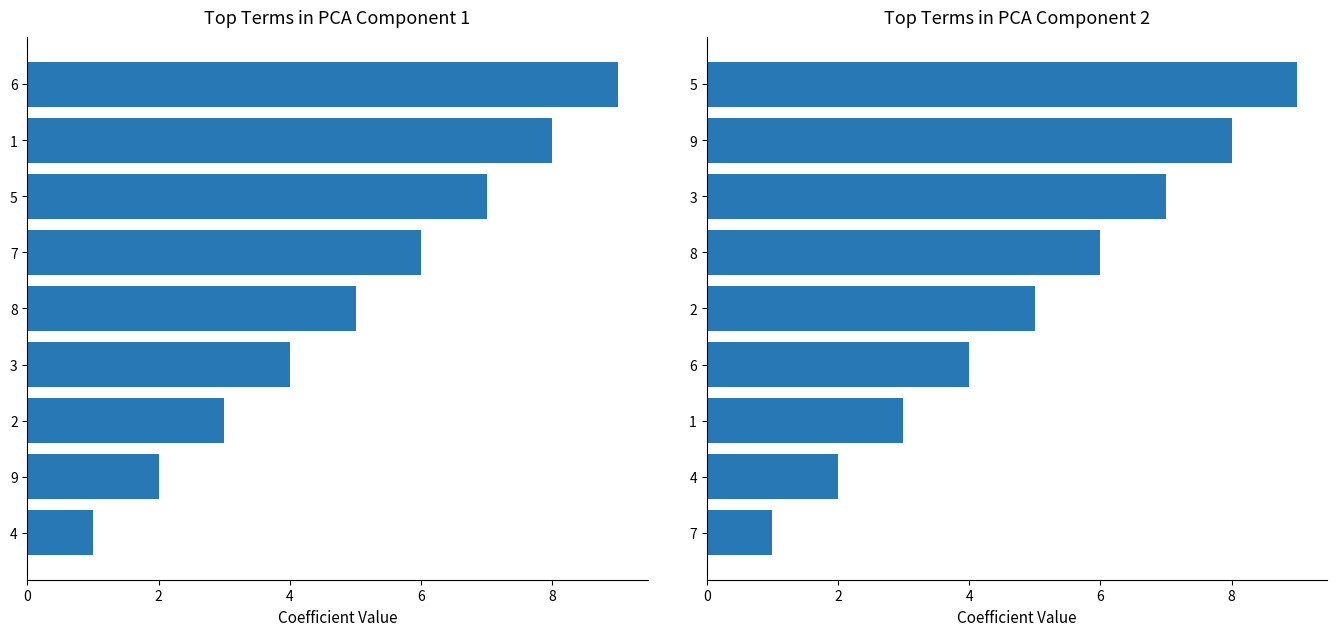

What is the value of the col_2 bar at the 1st from the left?

1